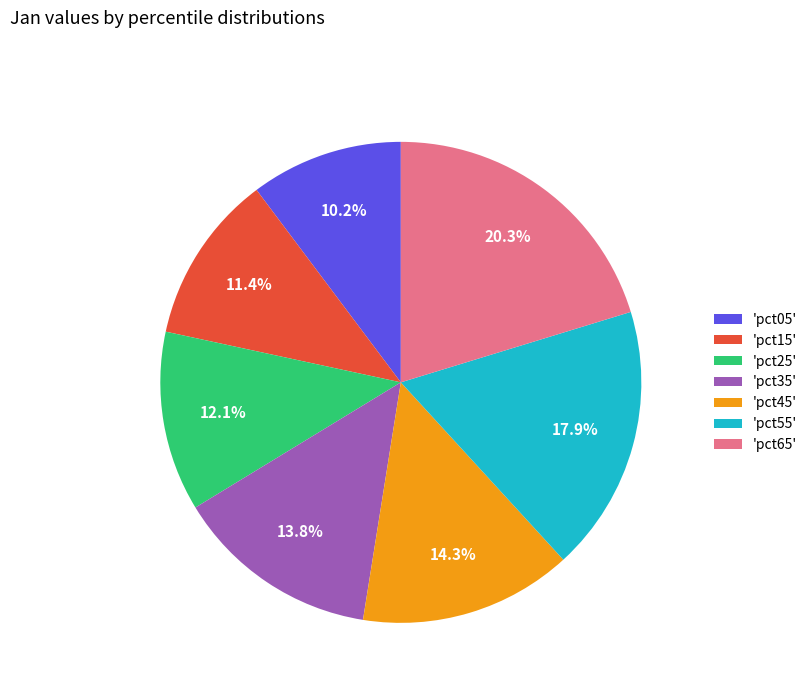

Combined, do 'pct05' and 'pct25' account for over 50%?

No